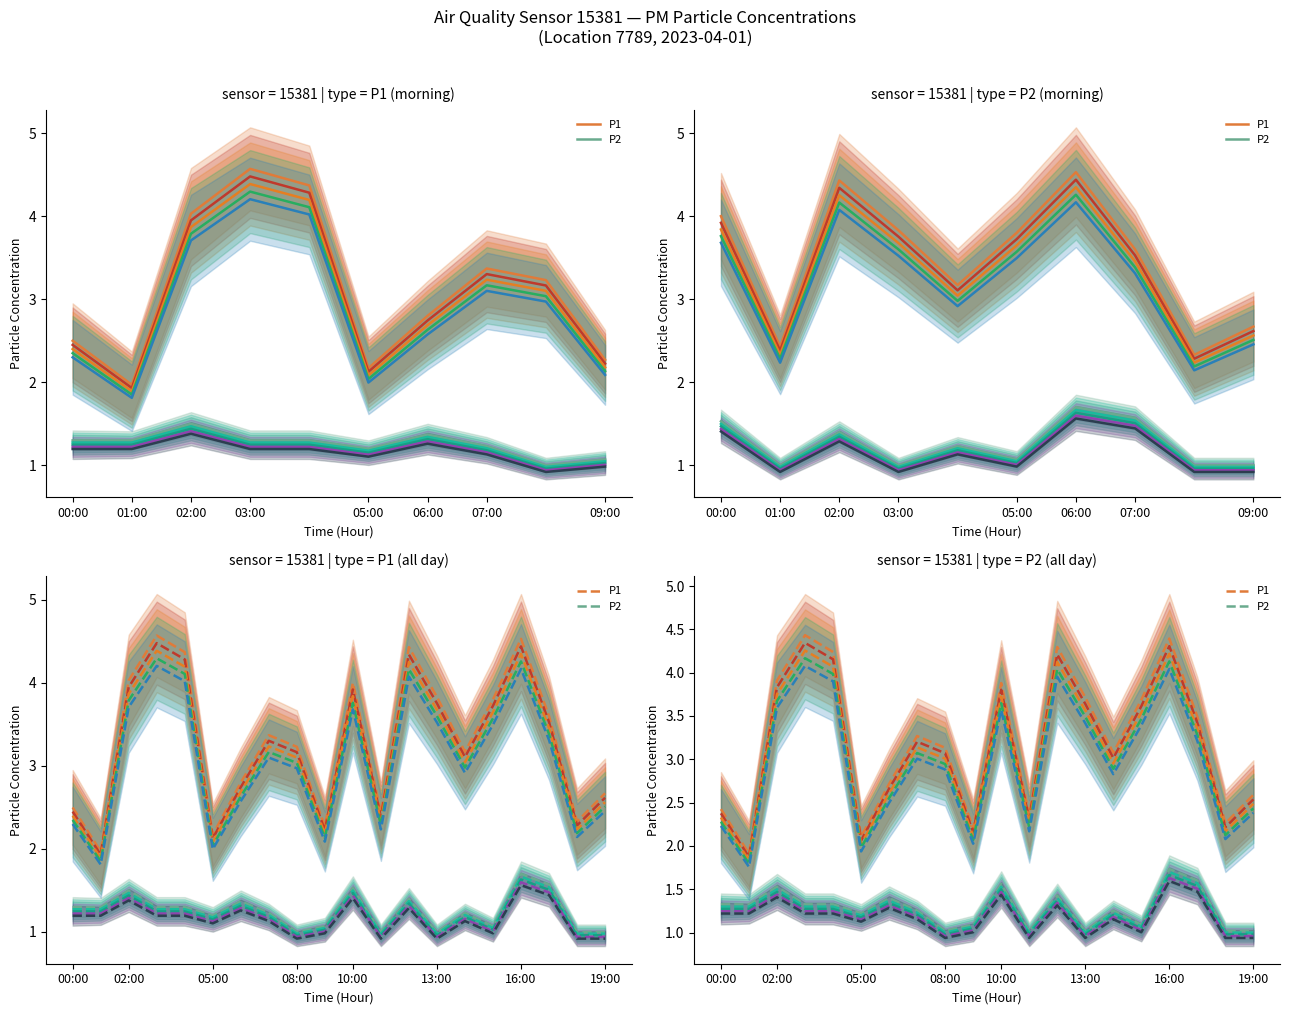

How many categories are shown in the chart?

20